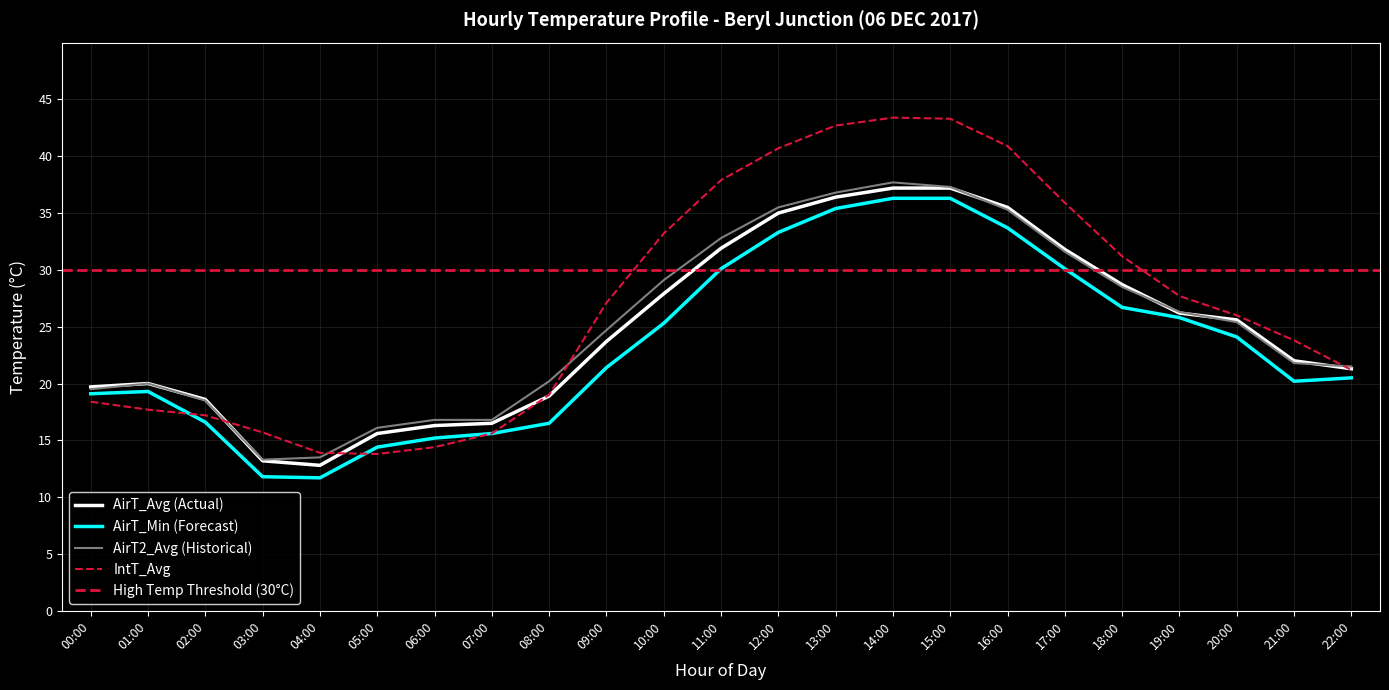

Between 05:00 and 04:00, which is larger?

05:00